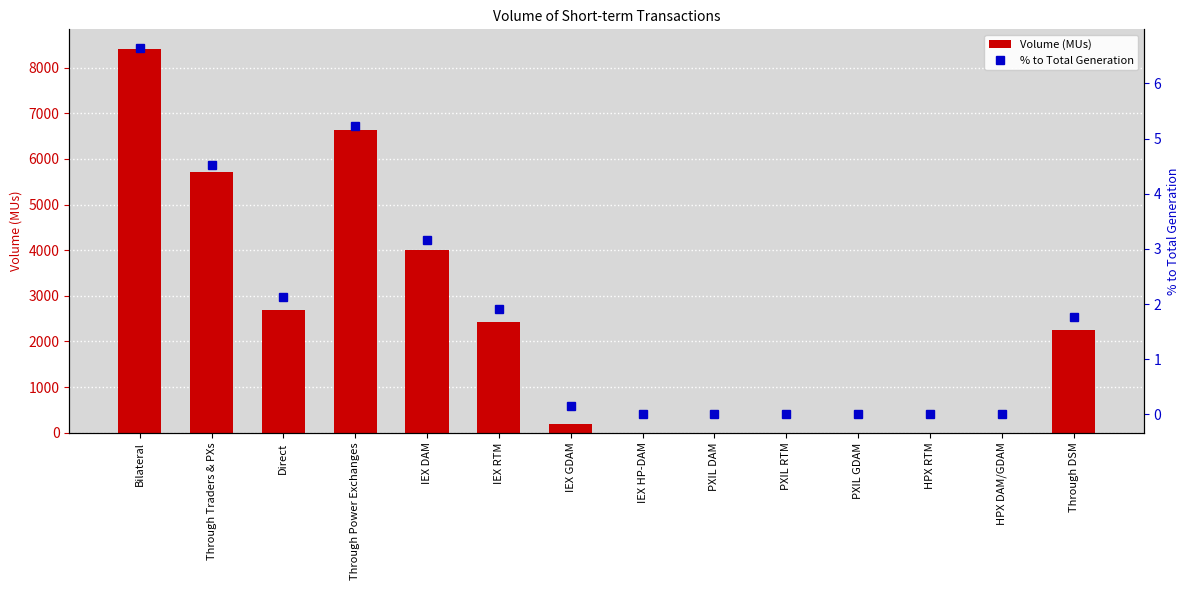

True or false: Volume (MUs) has a value of 8106.1 at Through Traders & PXs.

False